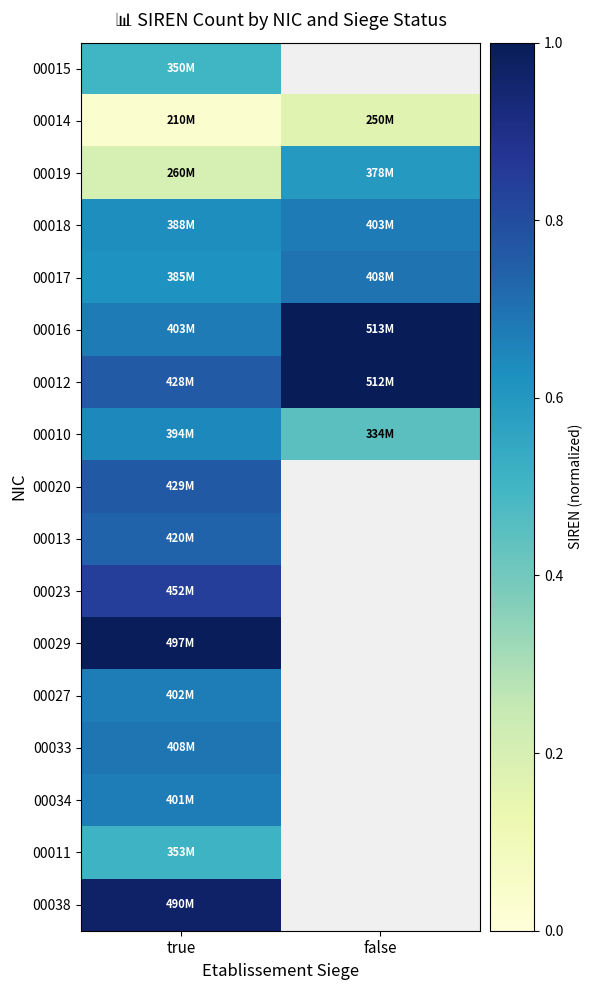

At how many categories does at least one series exceed 0?

2